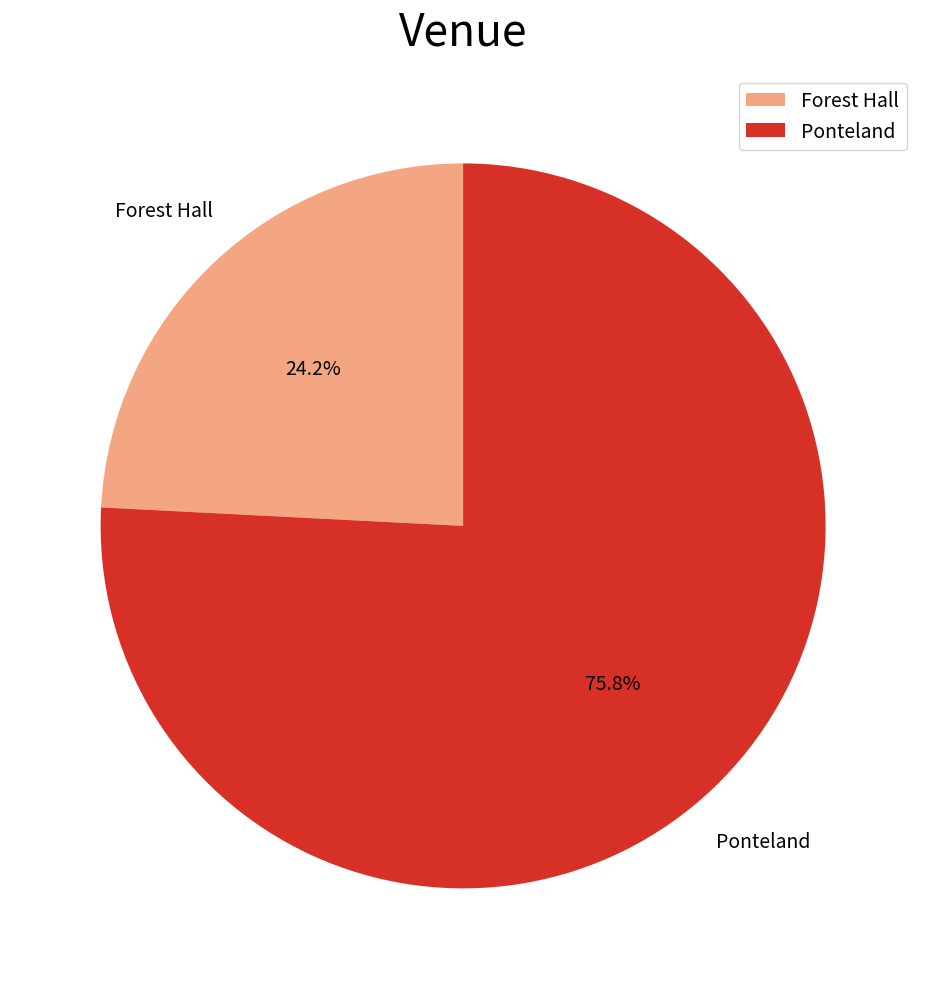

Rank the categories by value from lowest to highest.

Forest Hall, Ponteland